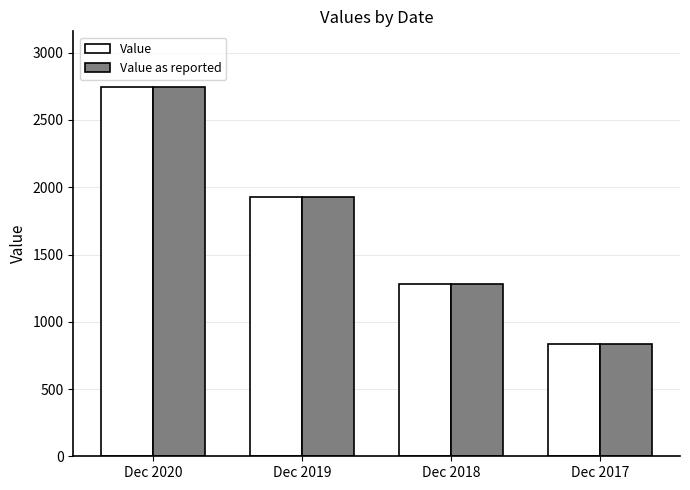

Reading left to right, transcribe all the data shown in this chart.

Value: 2747	1929	1283	832
Value as reported: 2747	1929	1283	832